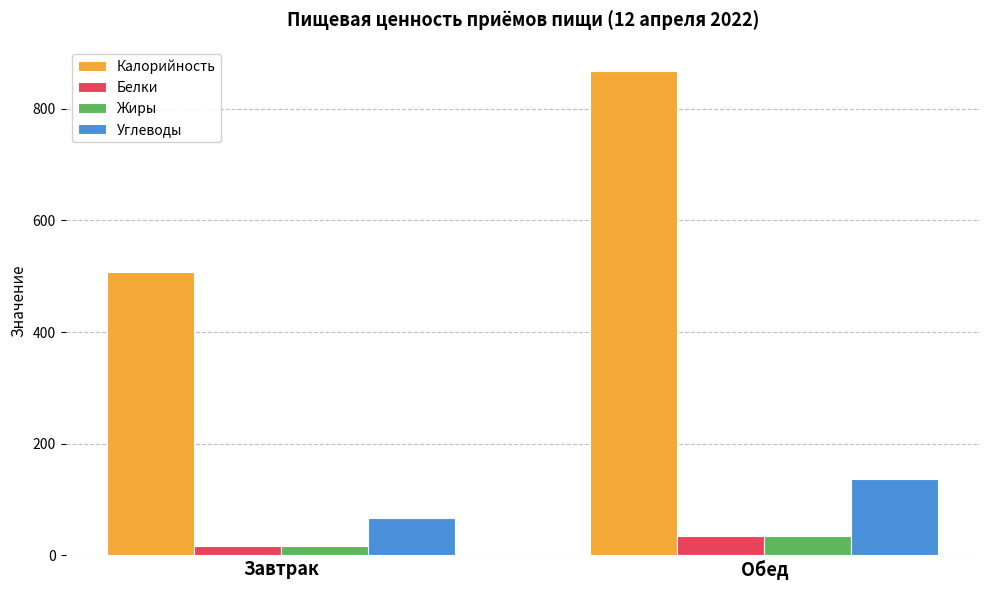

The value of Белки at Завтрак is 17. True or false?

True